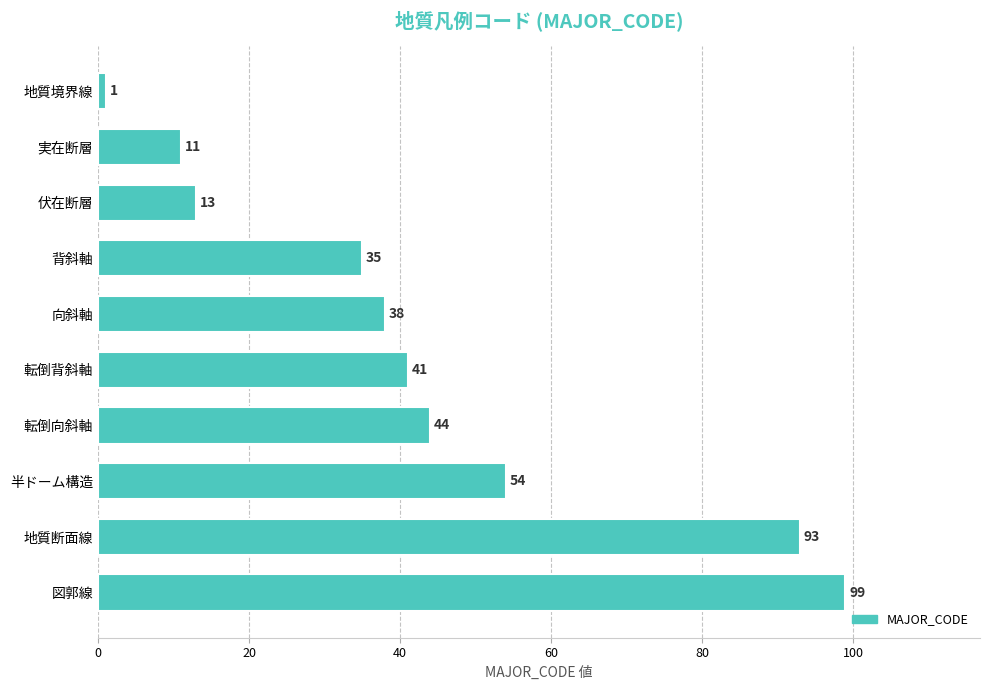

Are the bars horizontal?

Yes